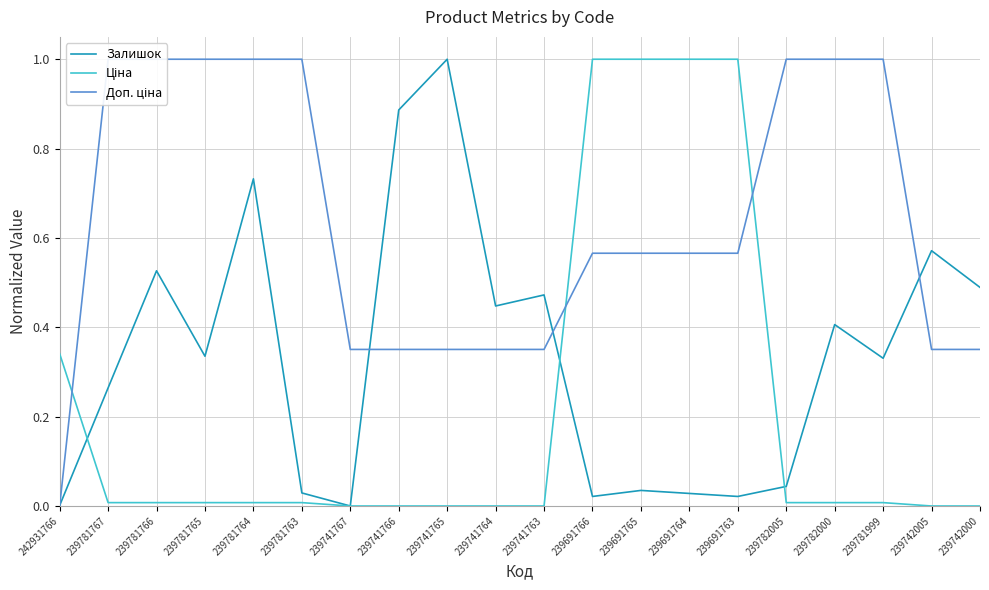

Reading left to right, transcribe all the data shown in this chart.

Залишок: 0.0	0.3	0.5	0.3	0.7	0.0	0.0	0.9	1.0	0.4	0.5	0.0	0.0	0.0	0.0	0.0	0.4	0.3	0.6	0.5
Ціна: 0.3	0.0	0.0	0.0	0.0	0.0	0.0	0.0	0.0	0.0	0.0	1.0	1.0	1.0	1.0	0.0	0.0	0.0	0.0	0.0
Доп. ціна: 0.0	1.0	1.0	1.0	1.0	1.0	0.4	0.4	0.4	0.4	0.4	0.6	0.6	0.6	0.6	1.0	1.0	1.0	0.4	0.4